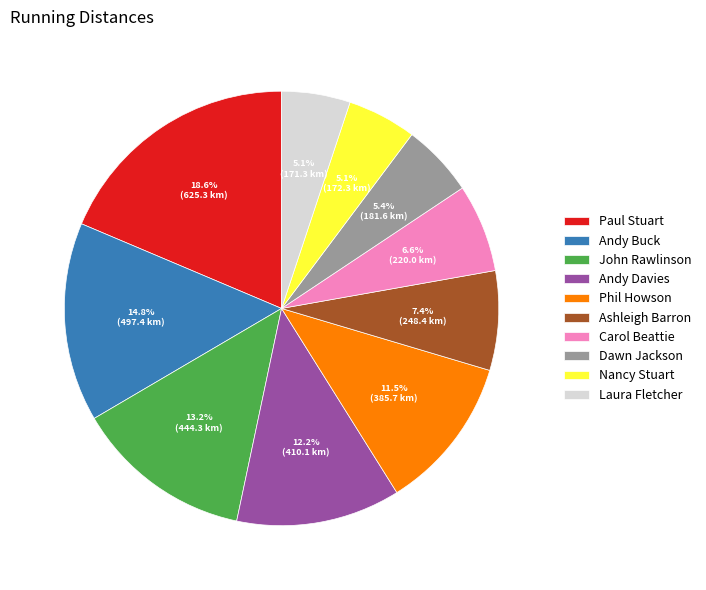

Does Dawn Jackson represent more than half of the total?

No